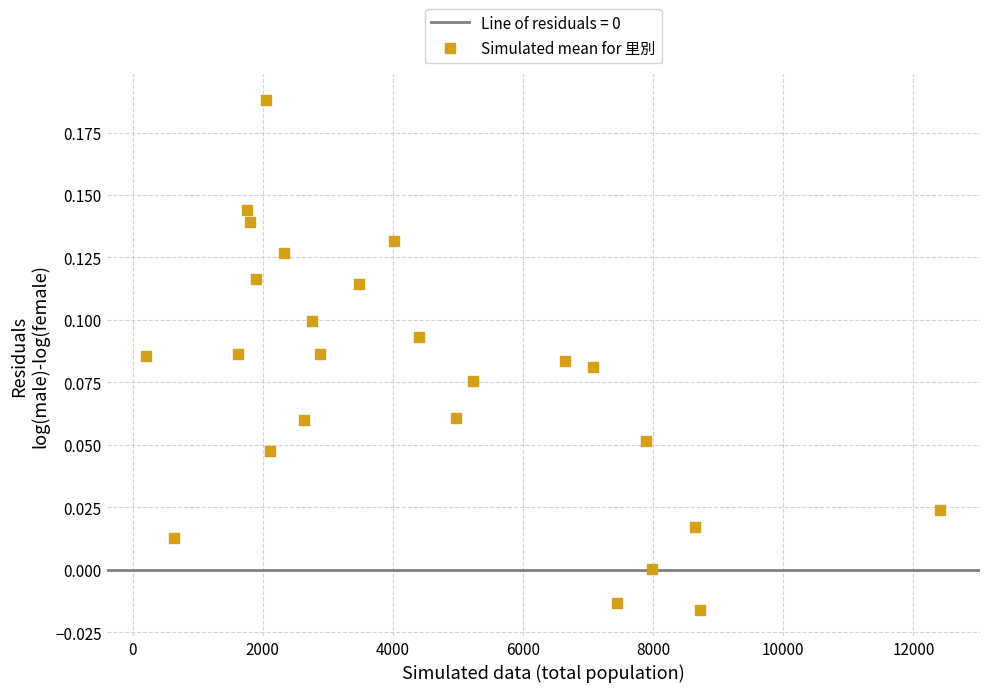

What is the range of X values (max minus min)?

12202.0